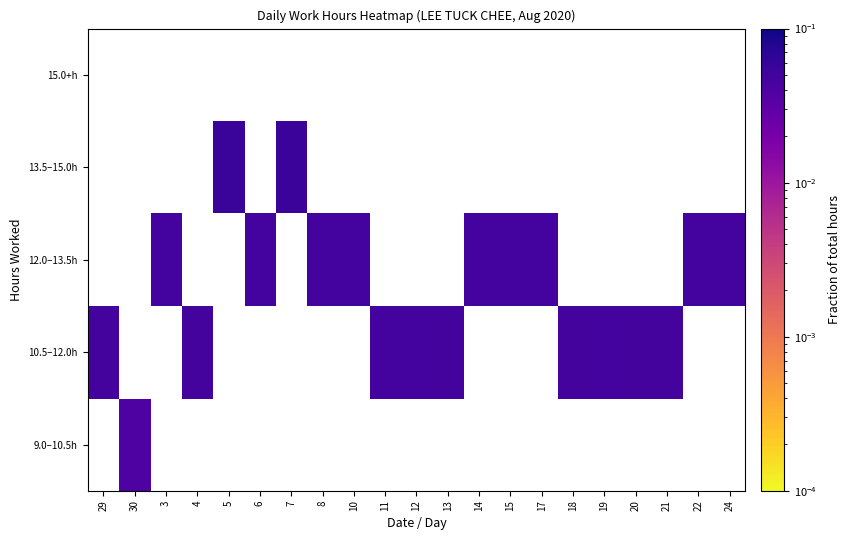

What is the greatest value displayed?

0.1